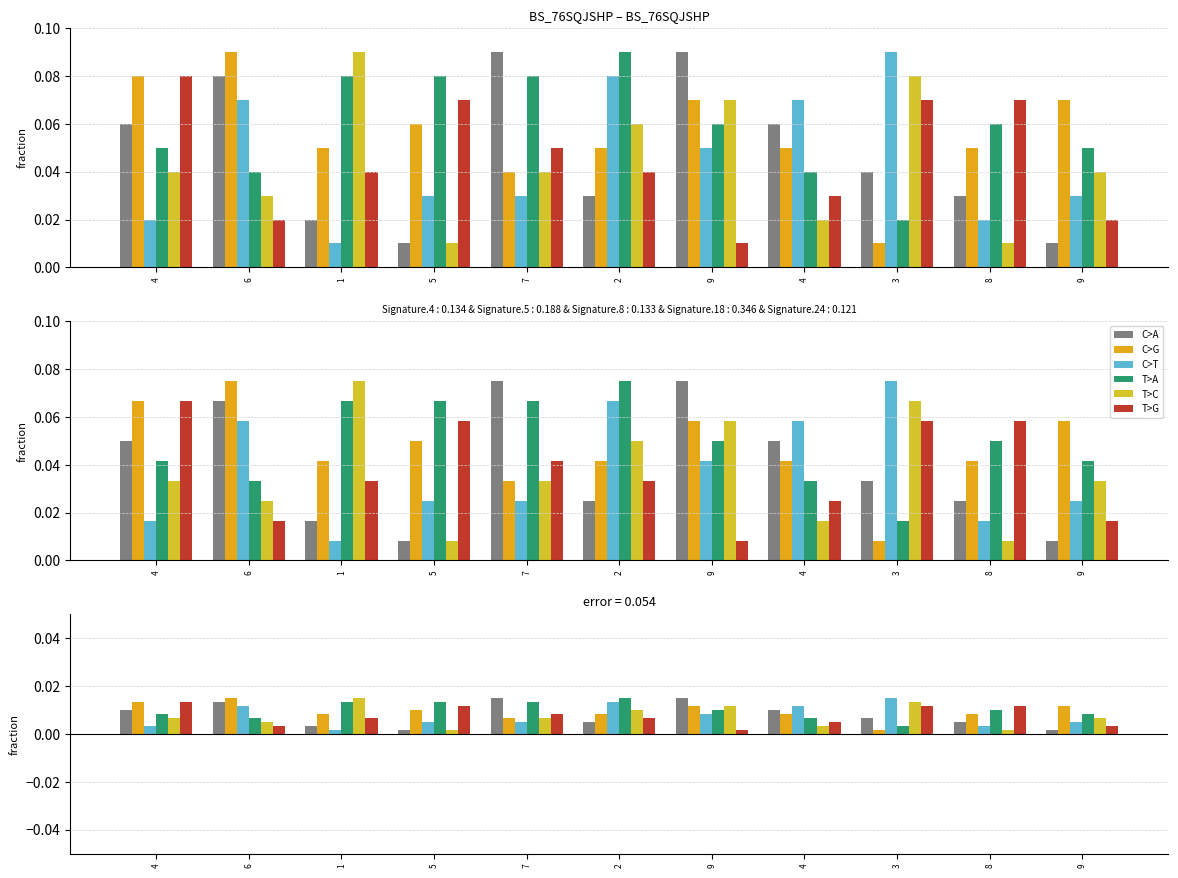

How many groups of bars are there?

11